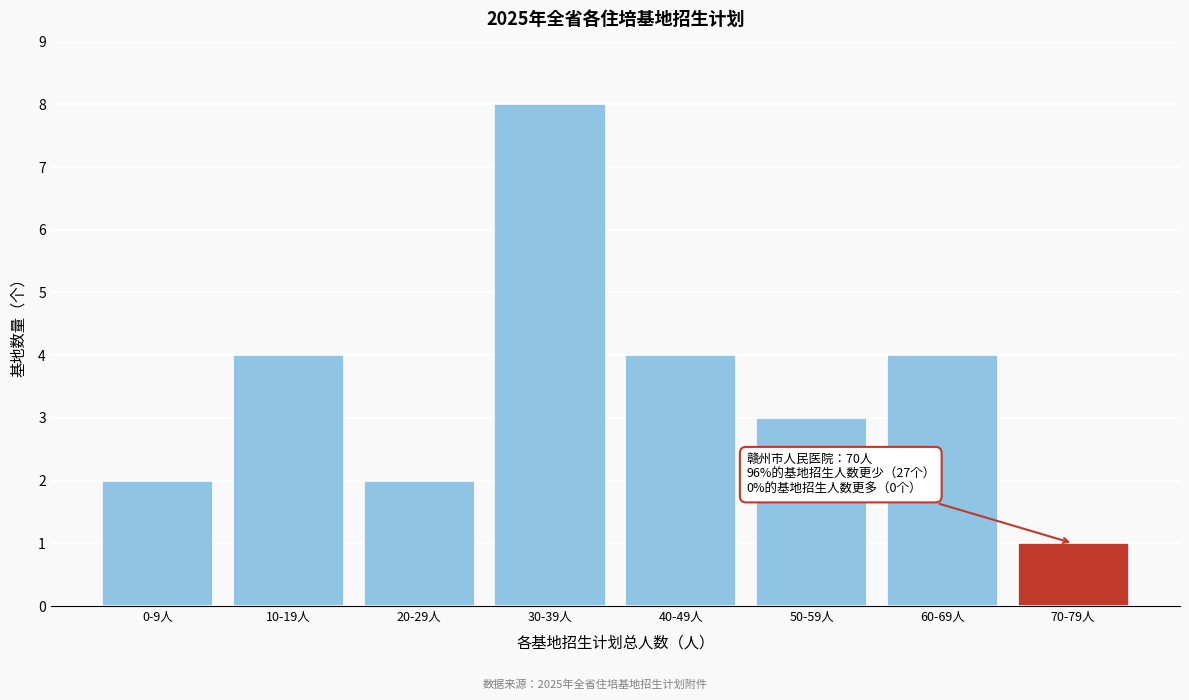

Reading left to right, list all the values displayed in this chart.

0-9人=2	10-19人=4	20-29人=2	30-39人=8	40-49人=4	50-59人=3	60-69人=4	70-79人=1